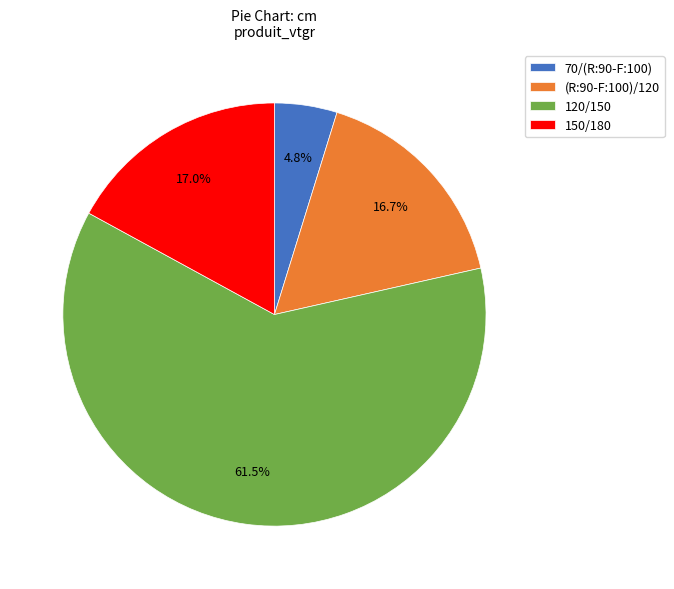

How many slices are in this pie chart?

4